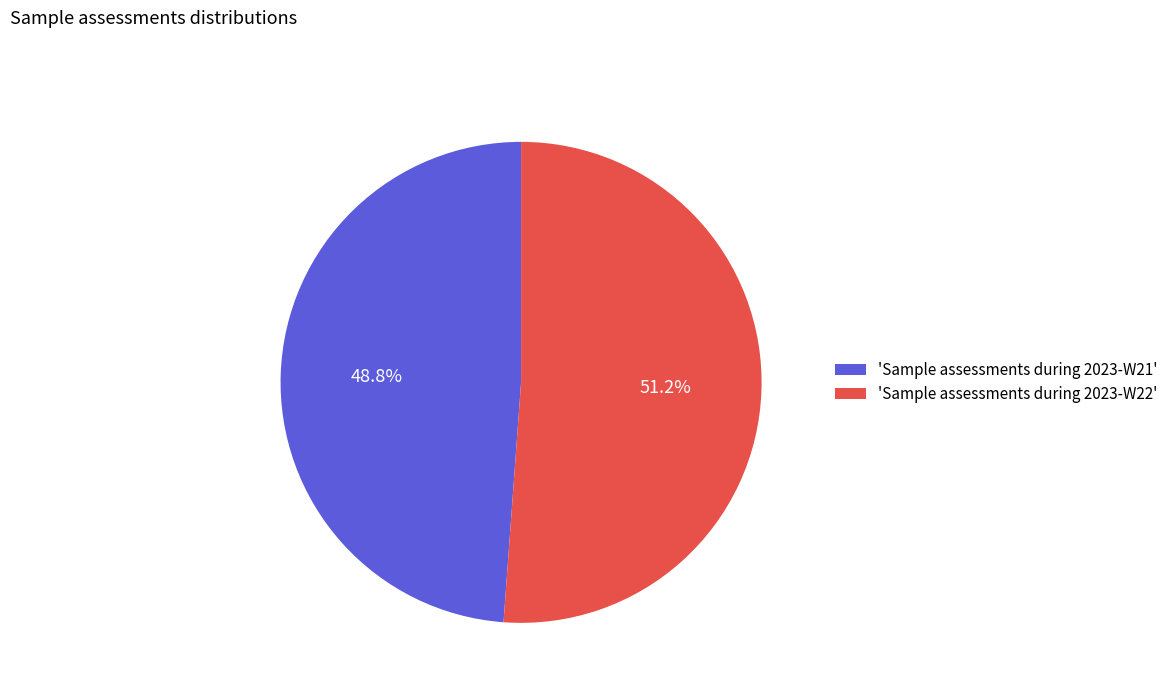

Which slice represents more than half of the pie?

'Sample assessments during 2023-W22'